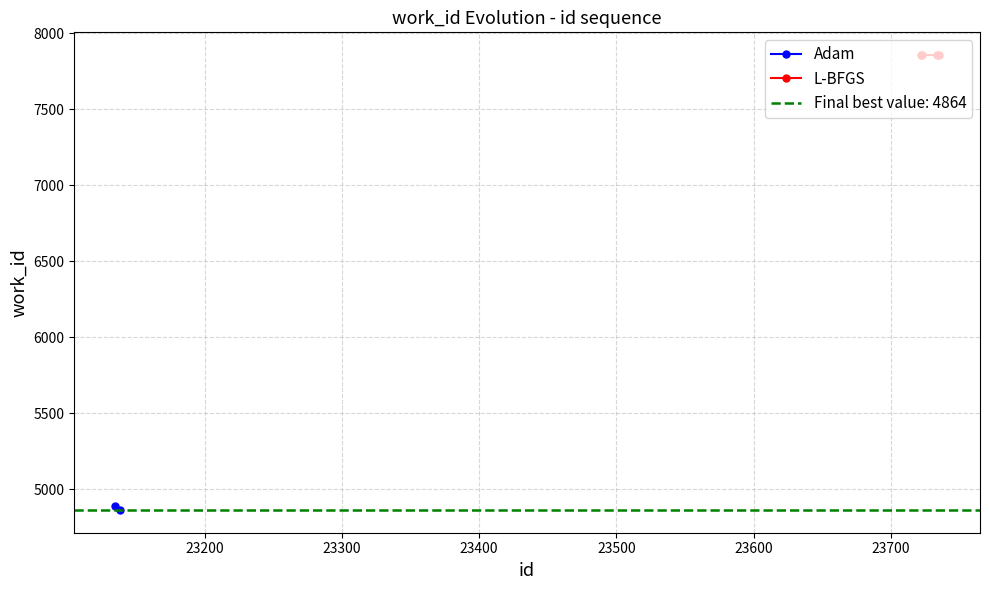

At which category does the chart reach its minimum across all series?

23138